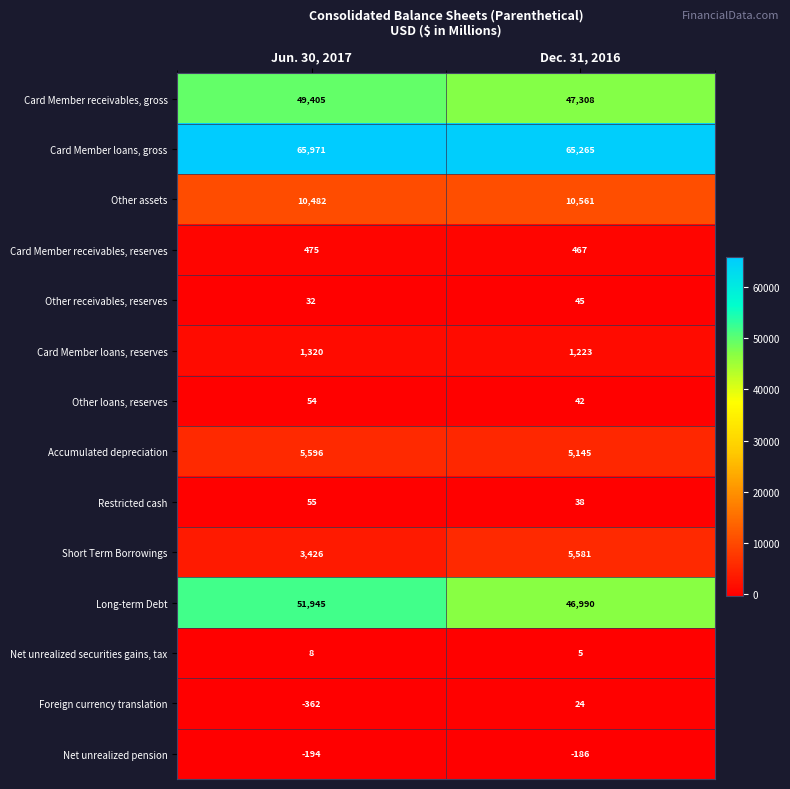

At Dec. 31, 2016, list the series in order from largest to smallest.

Card Member loans, gross, Card Member receivables, gross, Long-term Debt, Other assets, Short Term Borrowings, Accumulated depreciation, Card Member loans, reserves, Card Member receivables, reserves, Other receivables, reserves, Other loans, reserves, Restricted cash, Foreign currency translation, Net unrealized securities gains, tax, Net unrealized pension